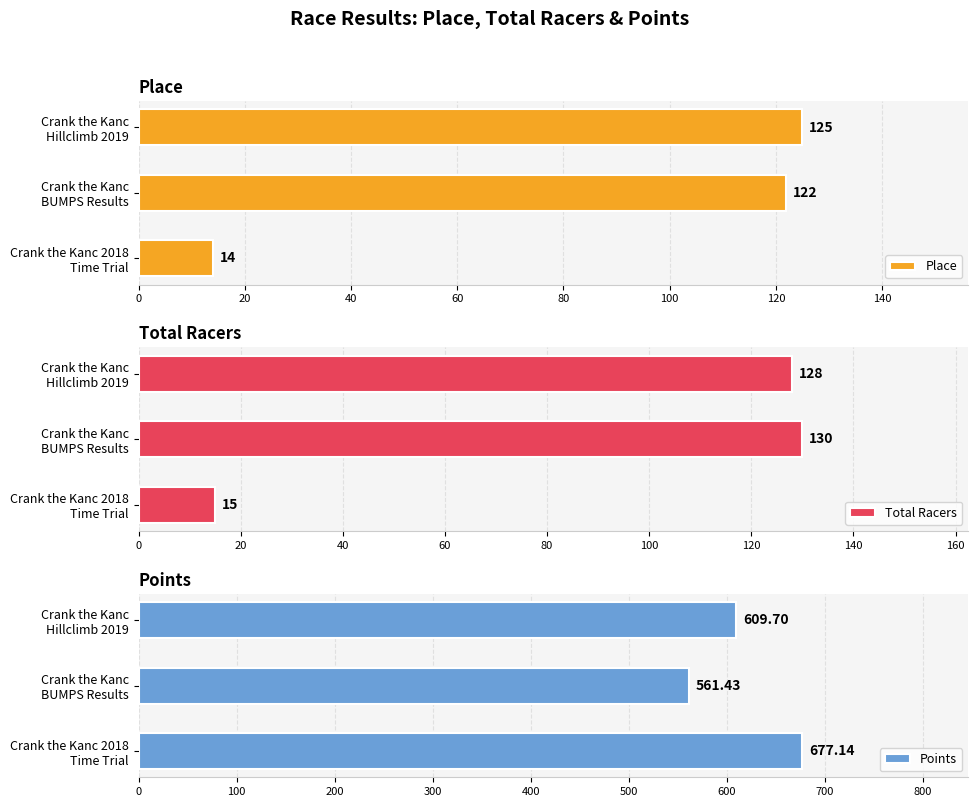

What is the average value of the Place series?

87